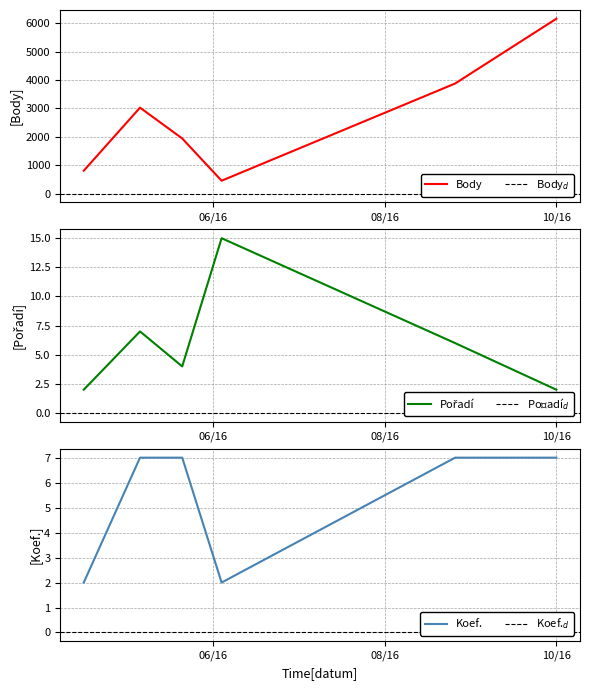

Count the number of categories in the chart.

6